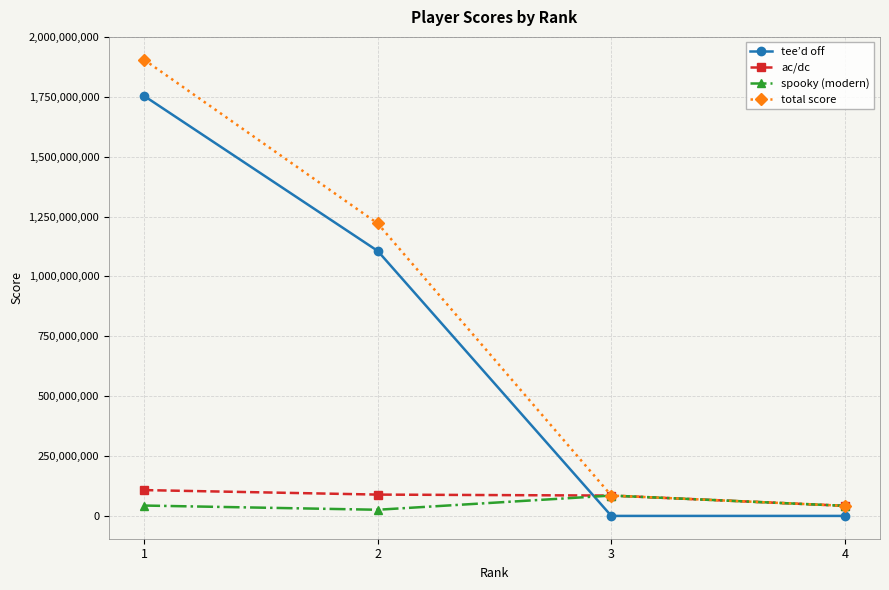

The tee’d off series shows 1644603774 at 2. True or false?

False